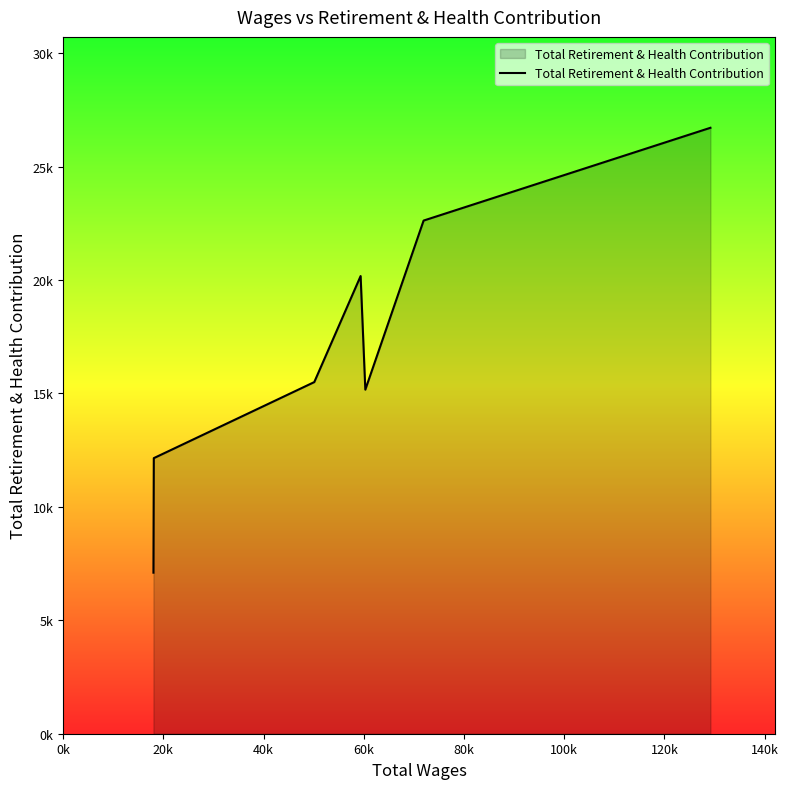

Is this an area chart (filled region under the line)?

Yes